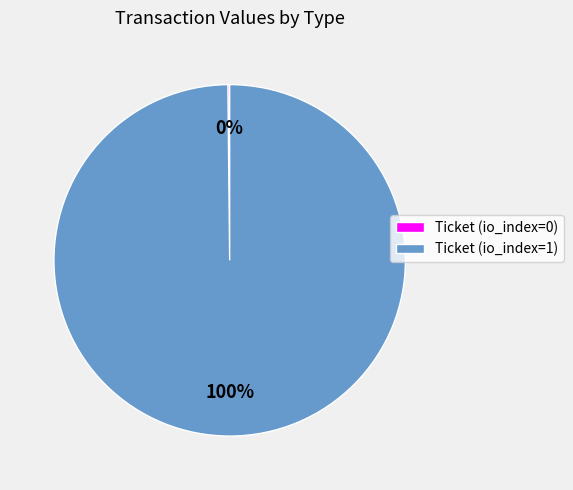

To the nearest percent, what portion does Ticket (io_index=1) represent?

100%